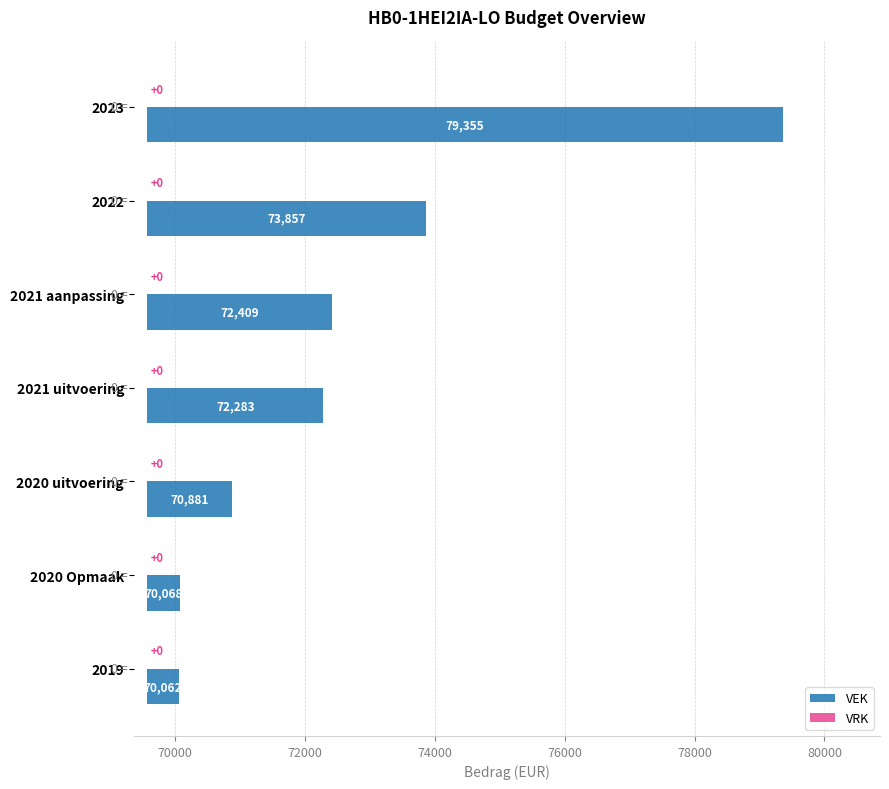

List the series in order of their peak value, highest first.

VEK, VRK